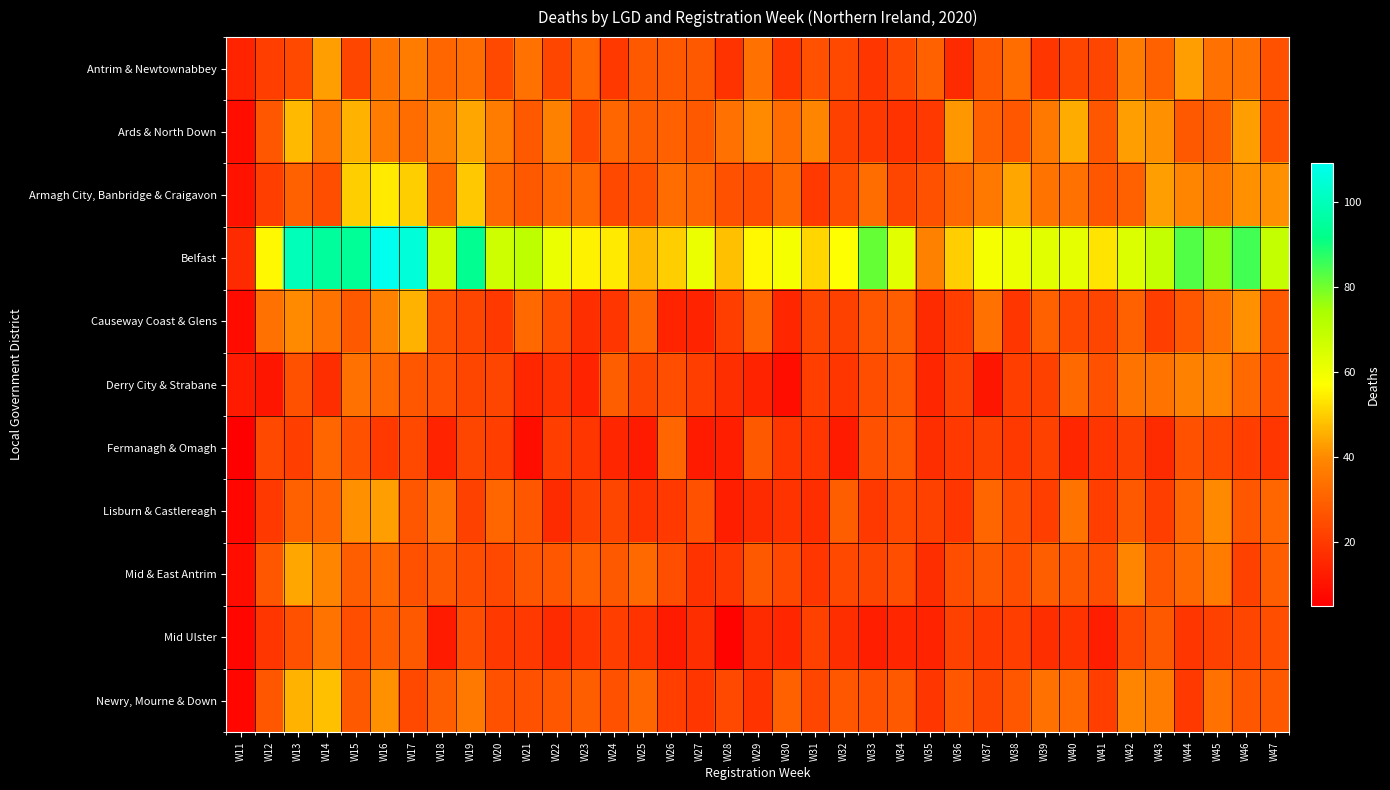

What is the difference between the highest and lowest values at W19?

71